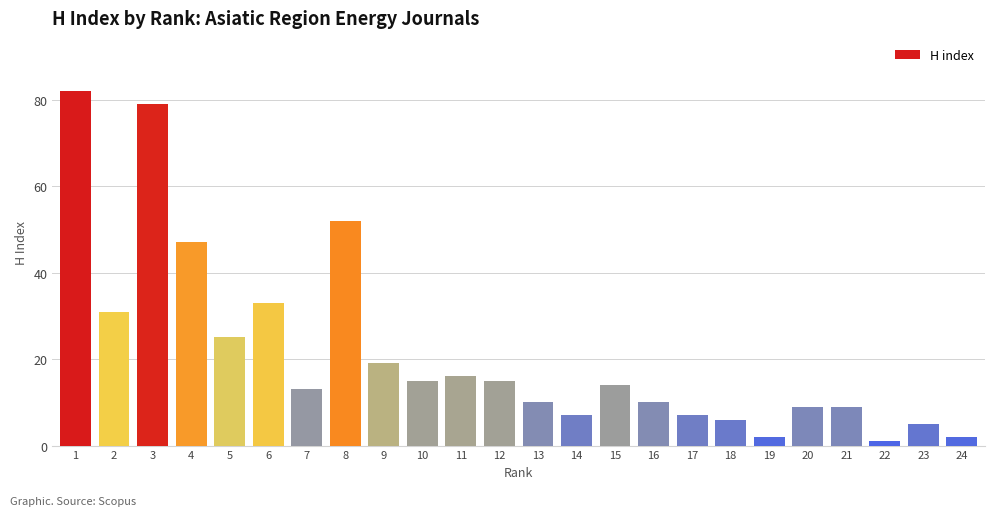

Reading left to right, what are all the values shown in this chart?

1=82	2=31	3=79	4=47	5=25	6=33	7=13	8=52	9=19	10=15	11=16	12=15	13=10	14=7	15=14	16=10	17=7	18=6	19=2	20=9	21=9	22=1	23=5	24=2